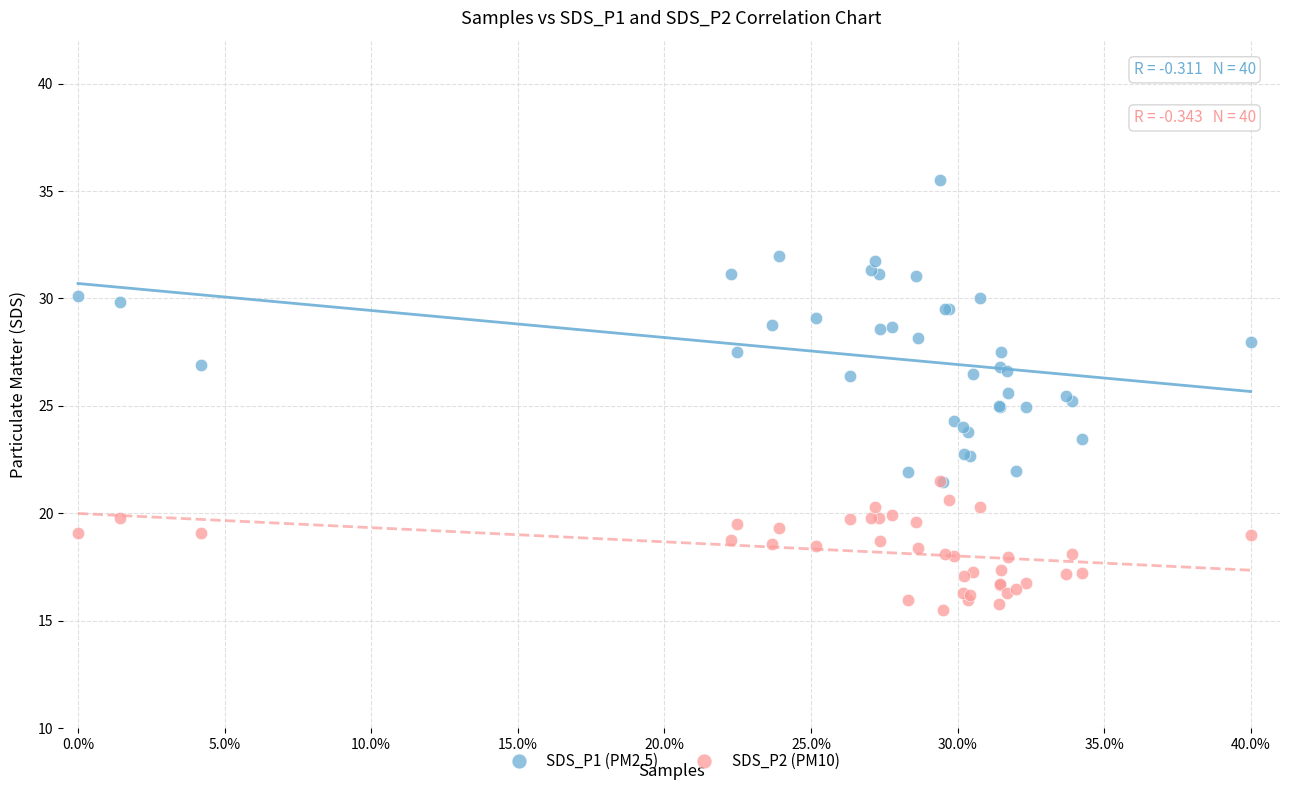

Which series has the largest Y range (max minus min)?

SDS_P1 (PM2.5)